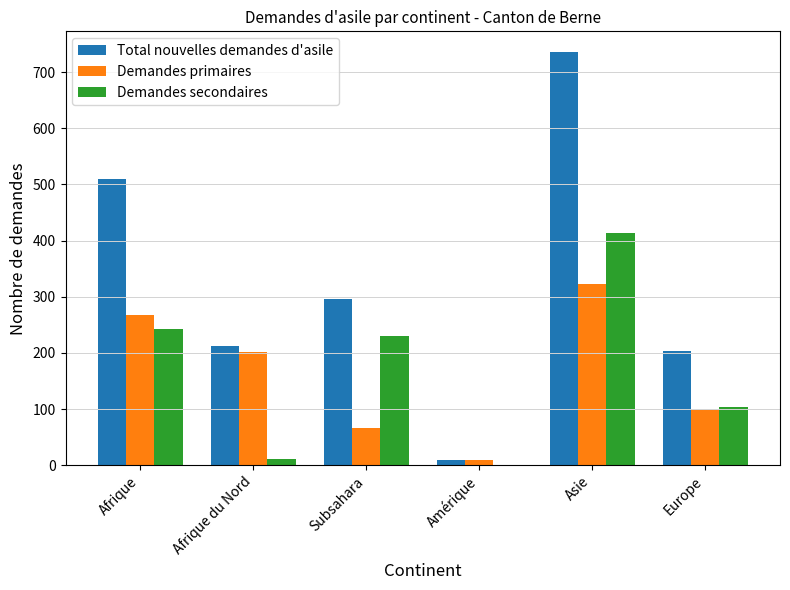

Count the Demandes primaires values in the range 66 to 267.

4